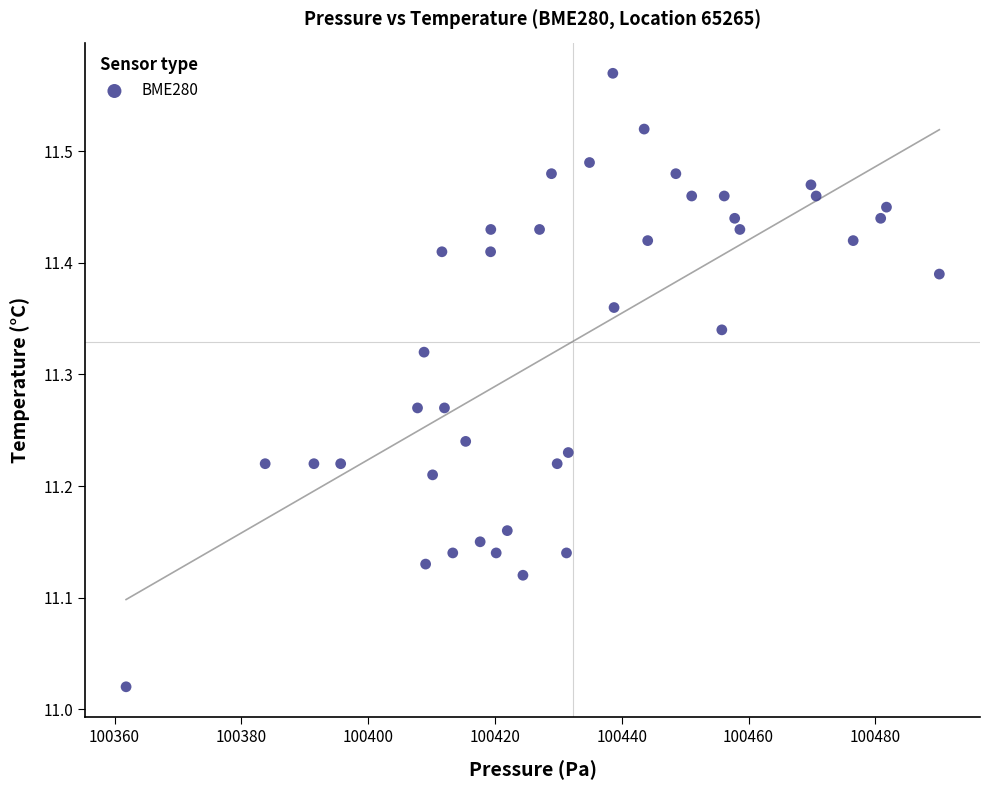

What is the range of X values (max minus min)?

128.3